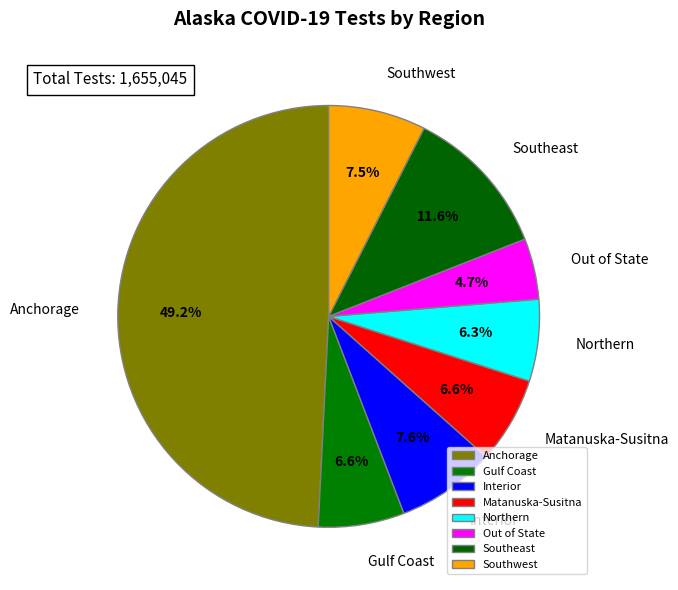

To the nearest percent, what portion does Gulf Coast represent?

7%